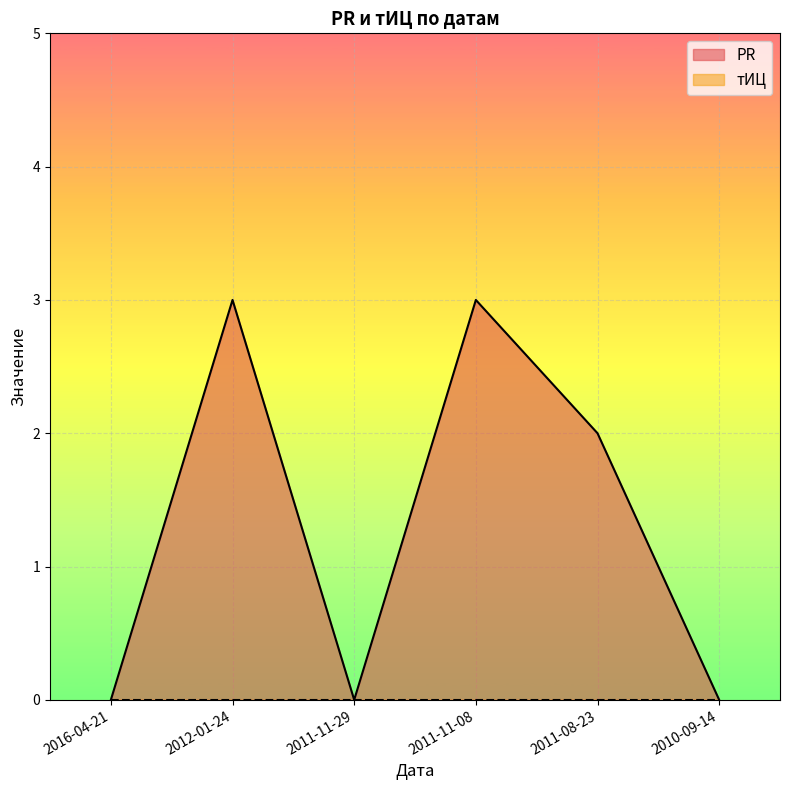

What is the label of the 5th point from the right?

2012-01-24